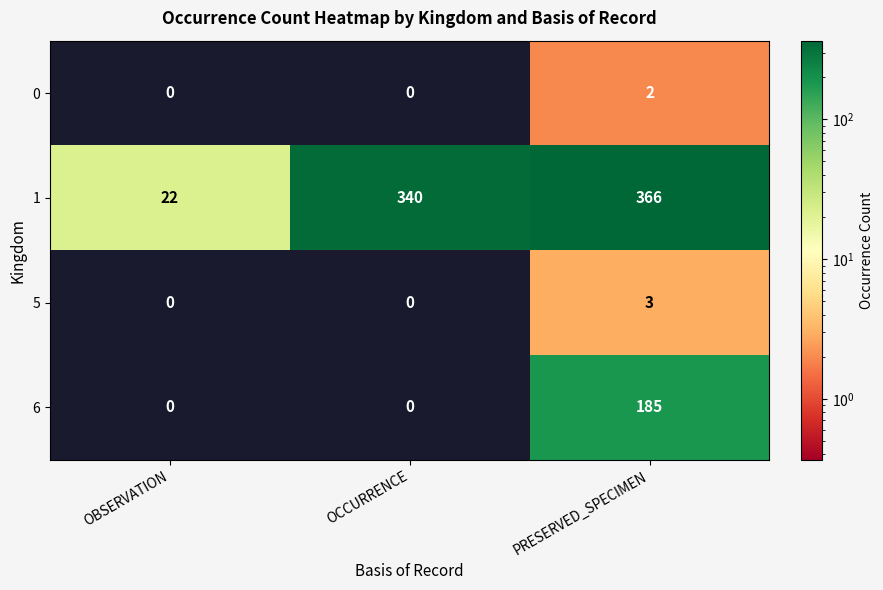

Reading left to right, transcribe all the data shown in this chart.

0: 0	0	2
1: 22	340	366
5: 0	0	3
6: 0	0	185